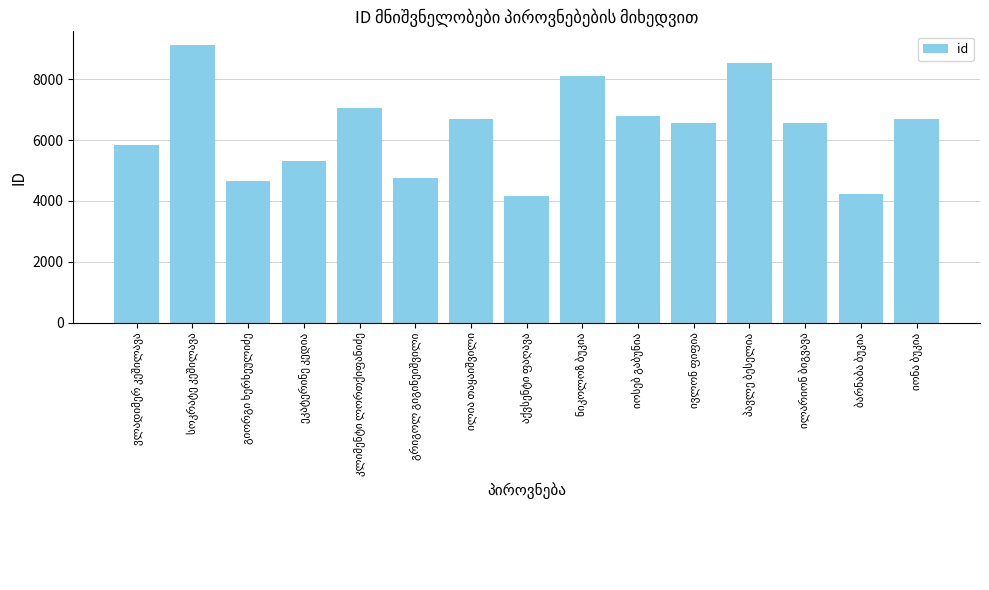

What is the smallest value displayed?

4165